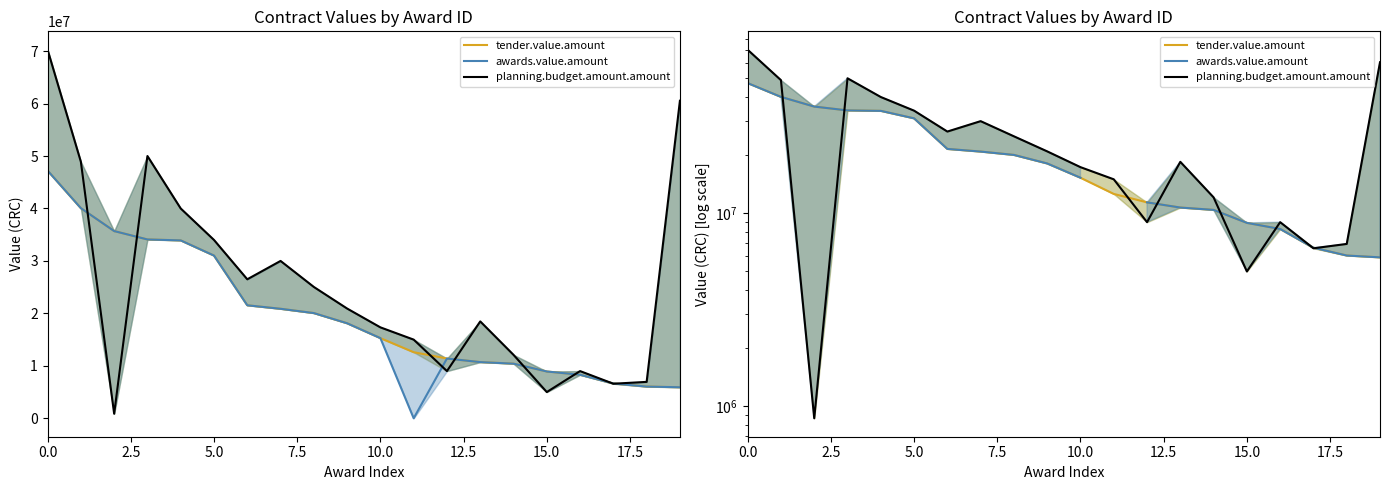

Which series has the widest spread of values?

planning.budget.amount.amount